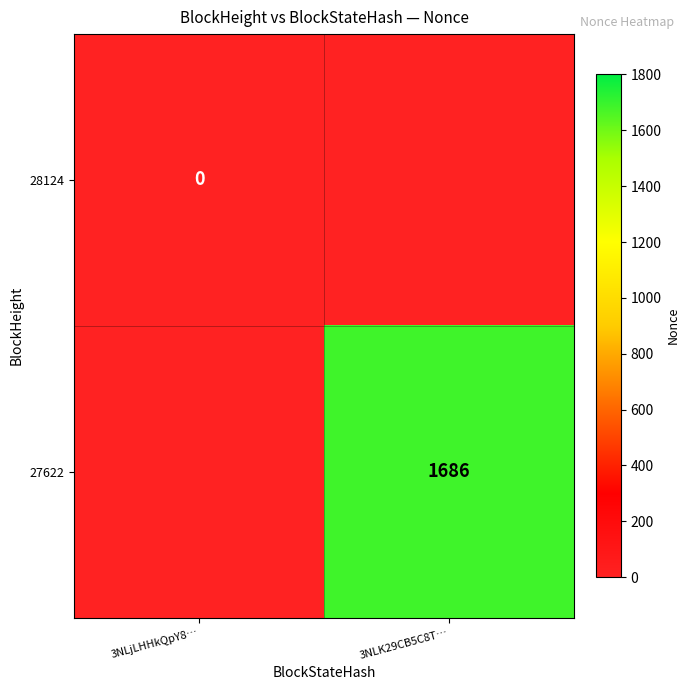

The 27622 series shows 887 at 3NLK29CB5C8T…. True or false?

False